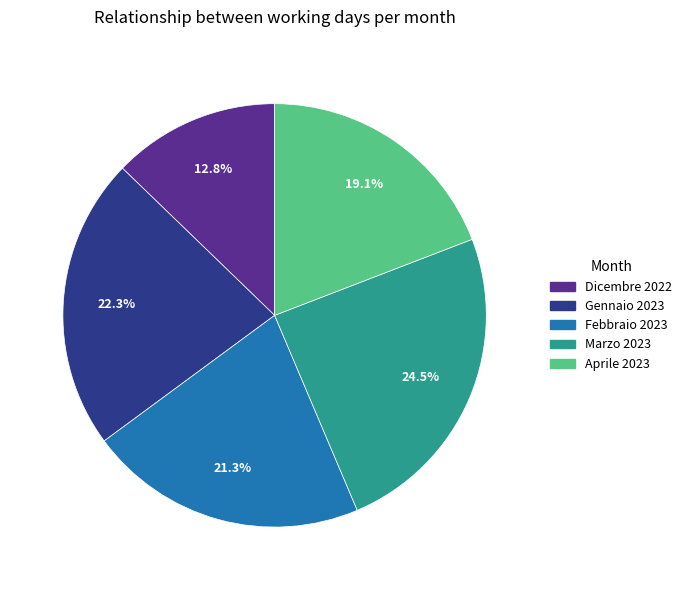

To the nearest percent, what portion does Dicembre 2022 represent?

13%